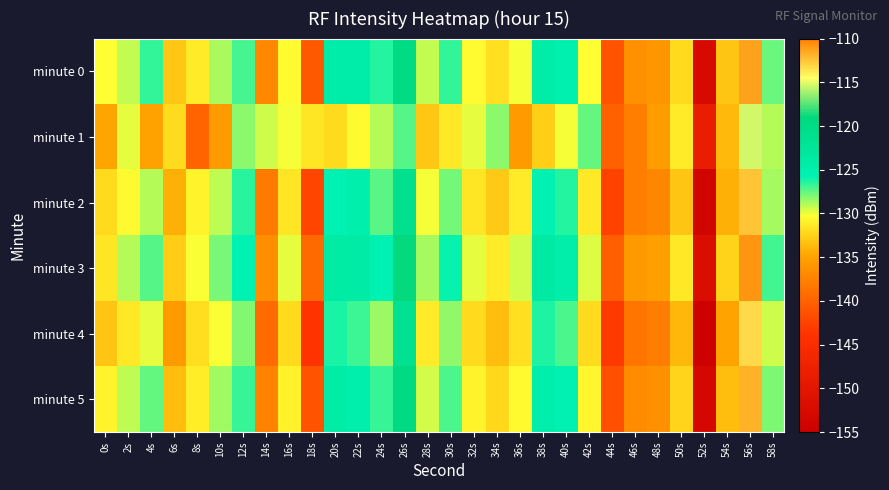

Which has a higher value, 24s or 20s?

20s